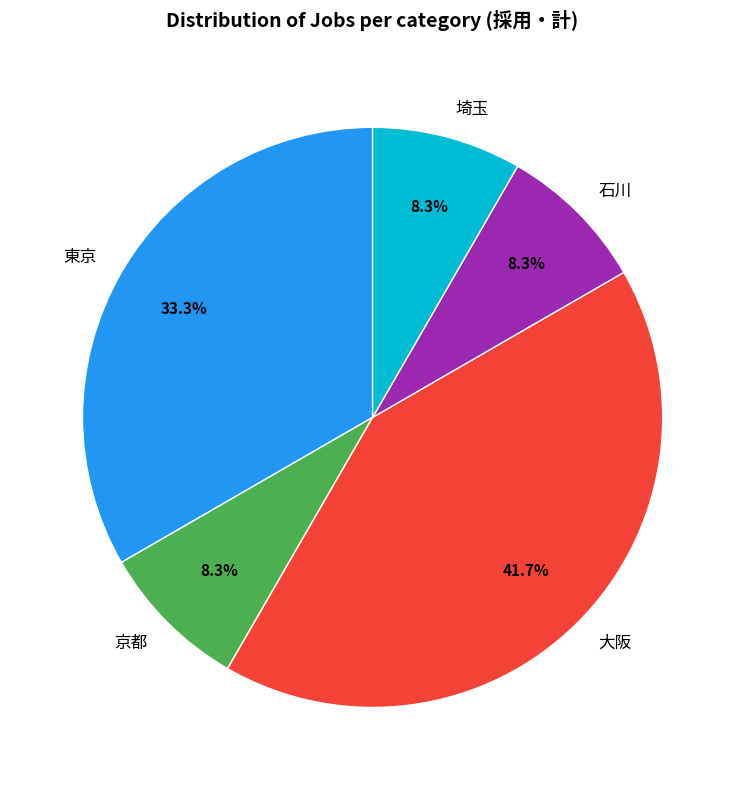

Is there a majority slice in this chart?

No